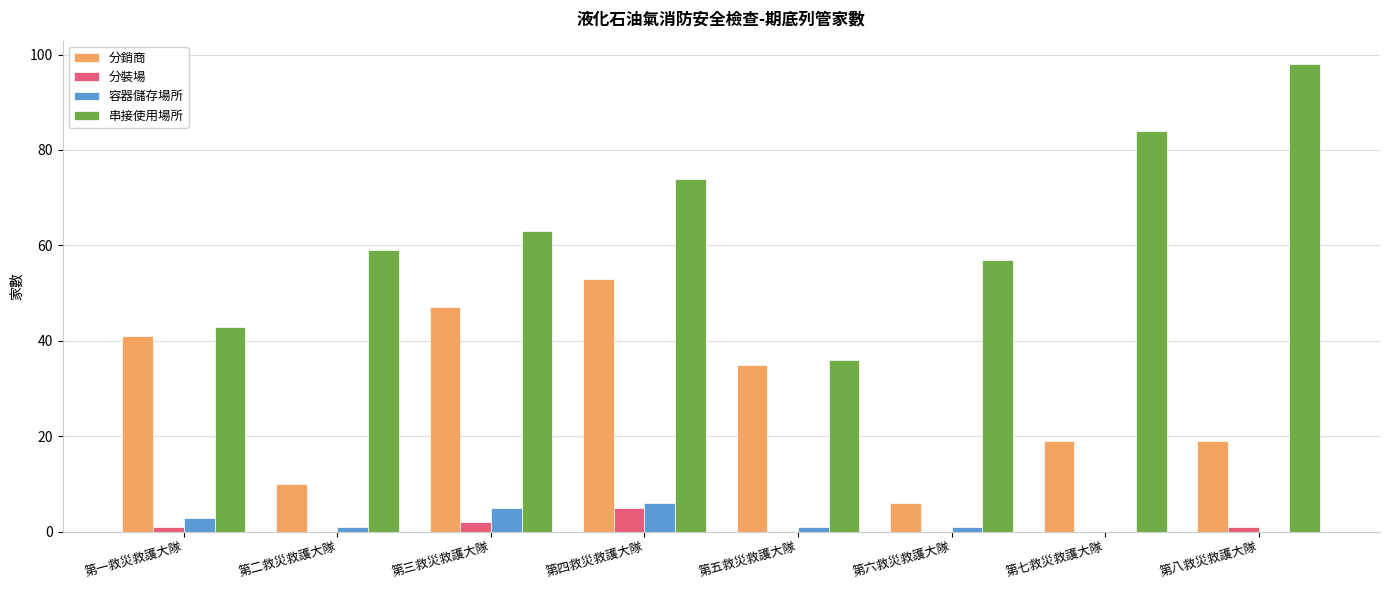

What is the sum of all 分銷商 values?

230